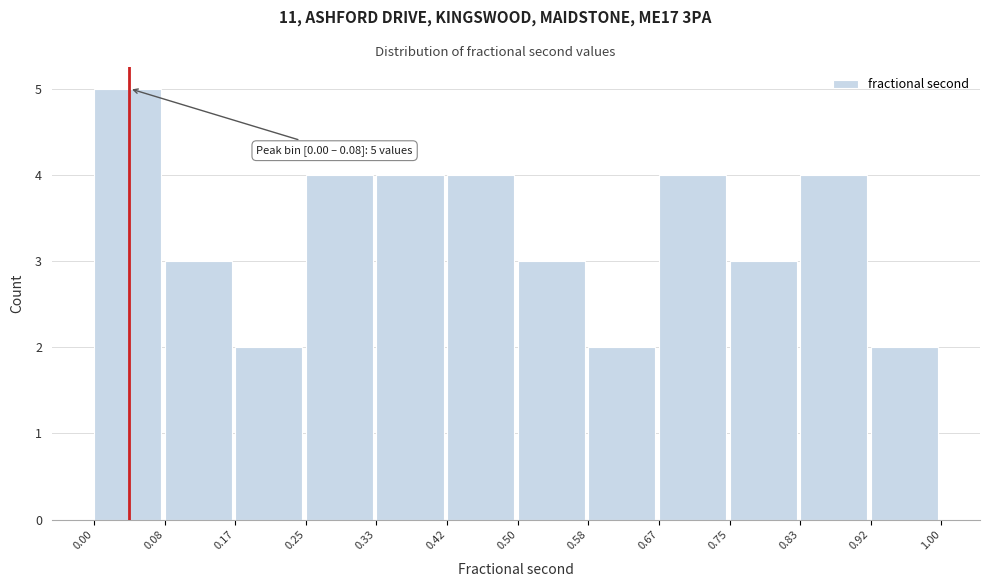

Over which range of the x-axis is the bar tallest?

0.00 to 0.08